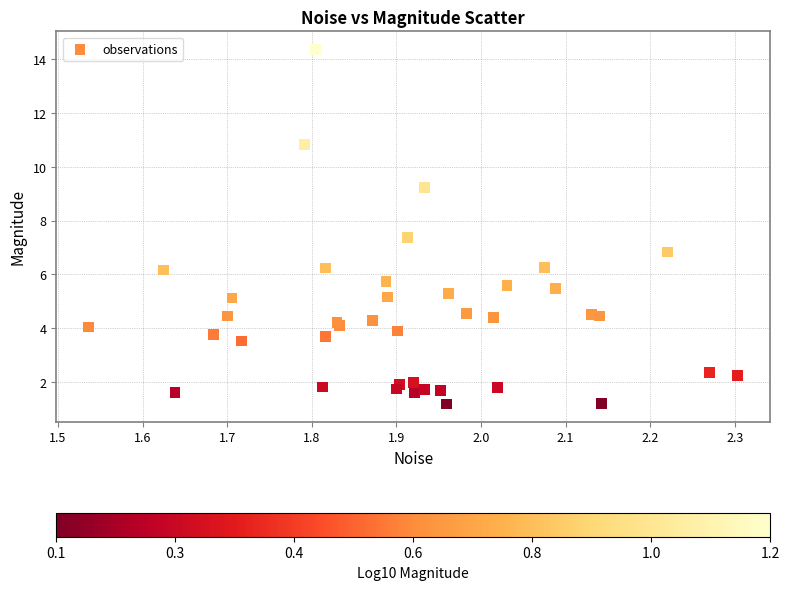

What Y value in the scatter plot is closest to 7?

6.8